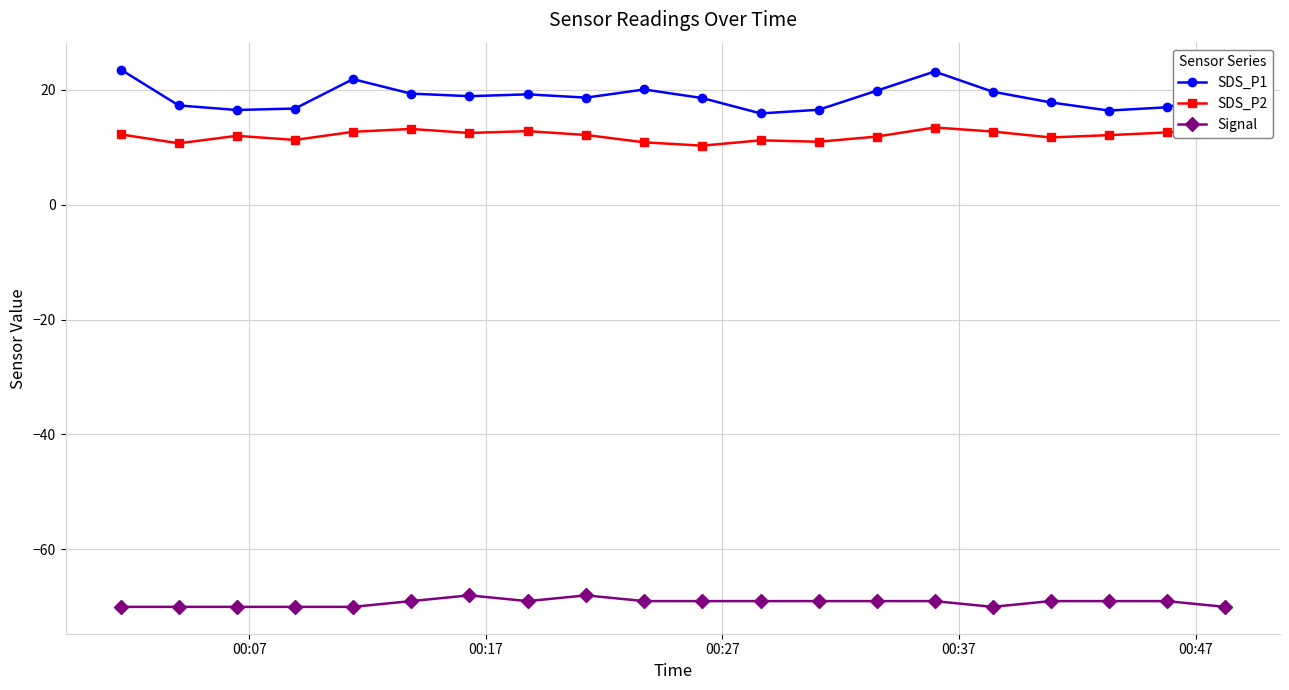

True or false: SDS_P2 has more than 1 points higher than both neighbors.

True